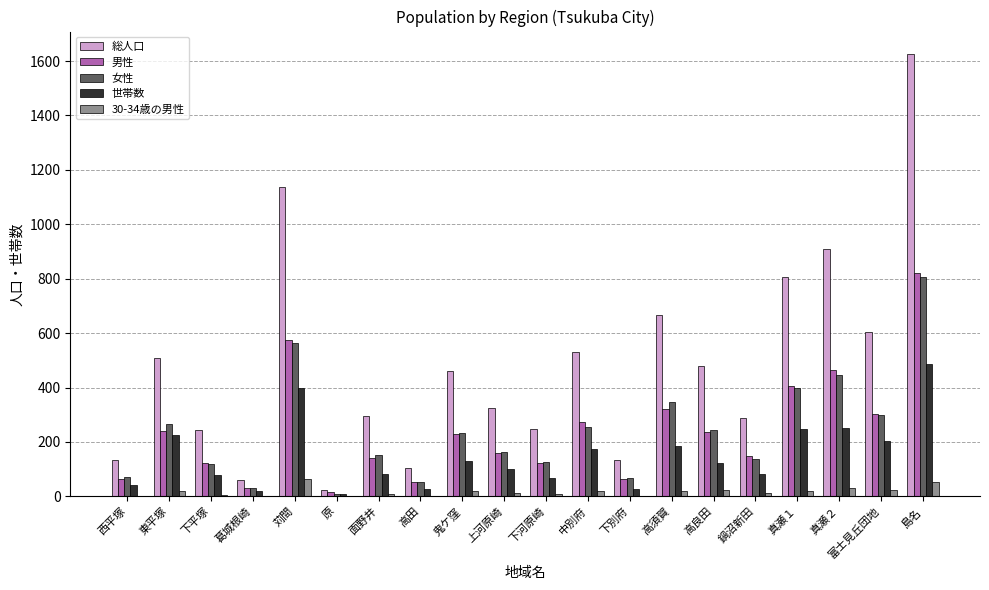

What is the spread (max minus min) of values at 下平塚?

238